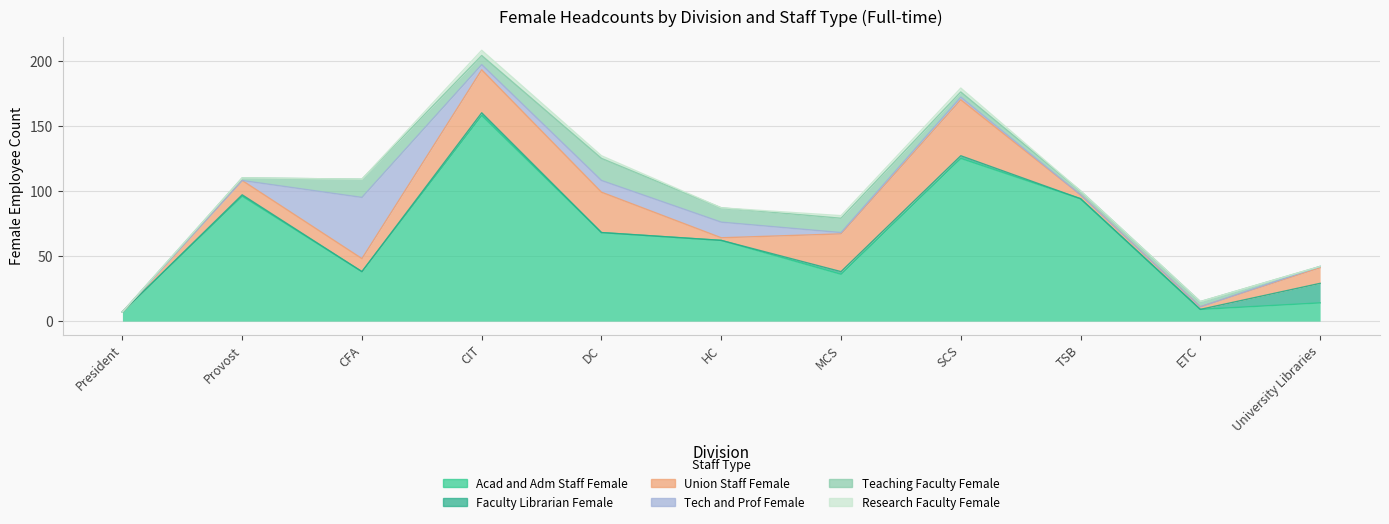

What is the sum of the Union Staff Female values at DC and MCS?

60